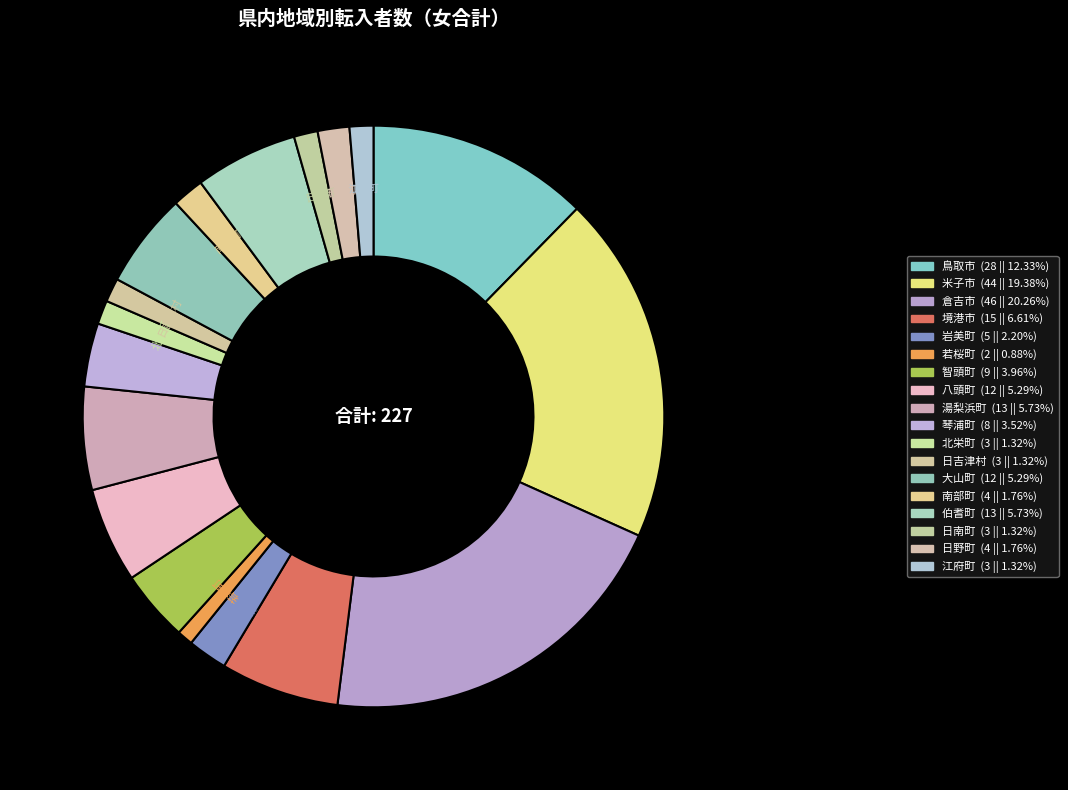

To the nearest percent, what is the average slice percentage?

6%